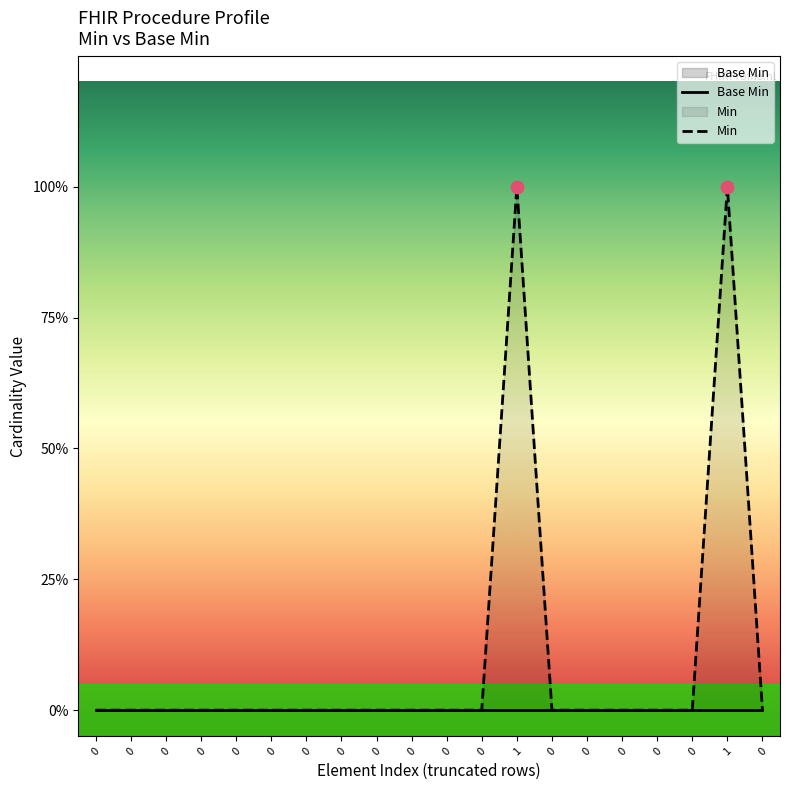

Which series reaches the maximum Y coordinate?

Min